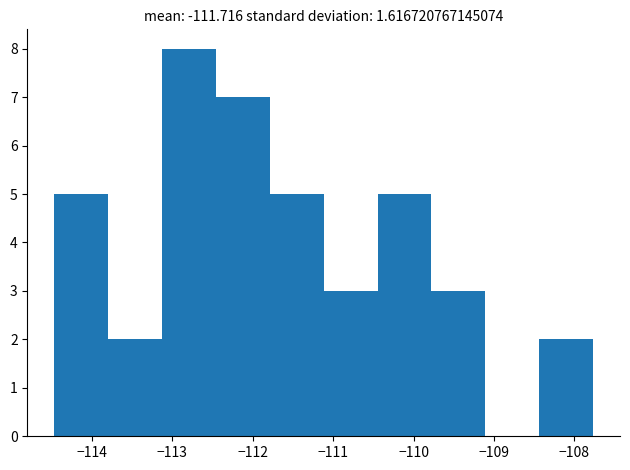

Reading left to right, list every bar in this chart as the range it spans on the x-axis followed by its height. Neither the bar edges nor the heights are printed on the chart, so give them approximately, as read against the axes.

-114.5 to -113.8: 5
-113.8 to -113.1: 2
-113.1 to -112.5: 8
-112.5 to -111.8: 7
-111.8 to -111.1: 5
-111.1 to -110.4: 3
-110.4 to -109.8: 5
-109.8 to -109.1: 3
-109.1 to -108.4: 0
-108.4 to -107.8: 2